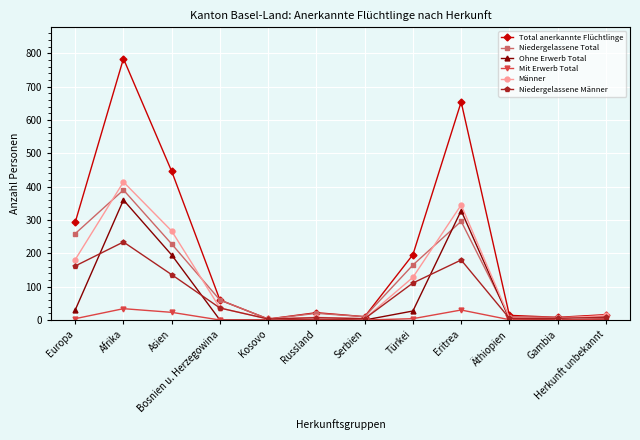

Where is the first local maximum for Männer?

Afrika